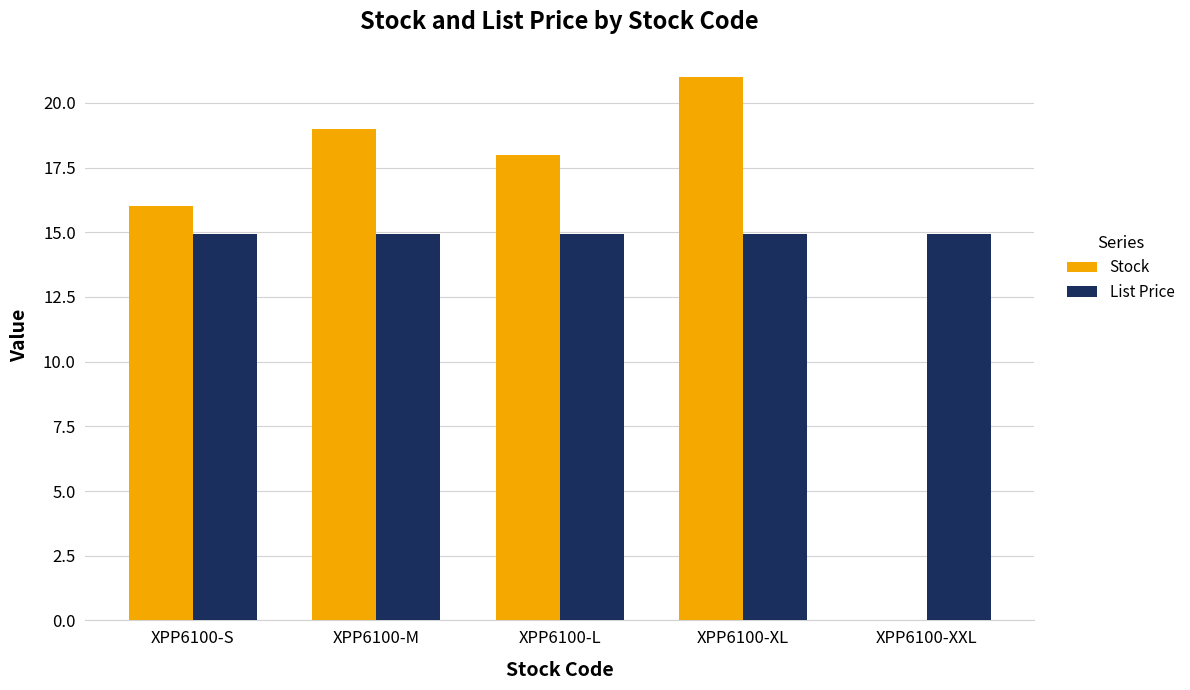

Are the bars horizontal?

No